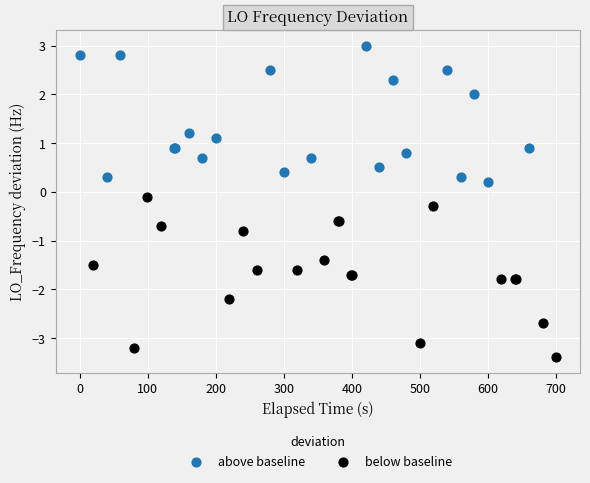

Which series contains the lowest Y value?

below baseline